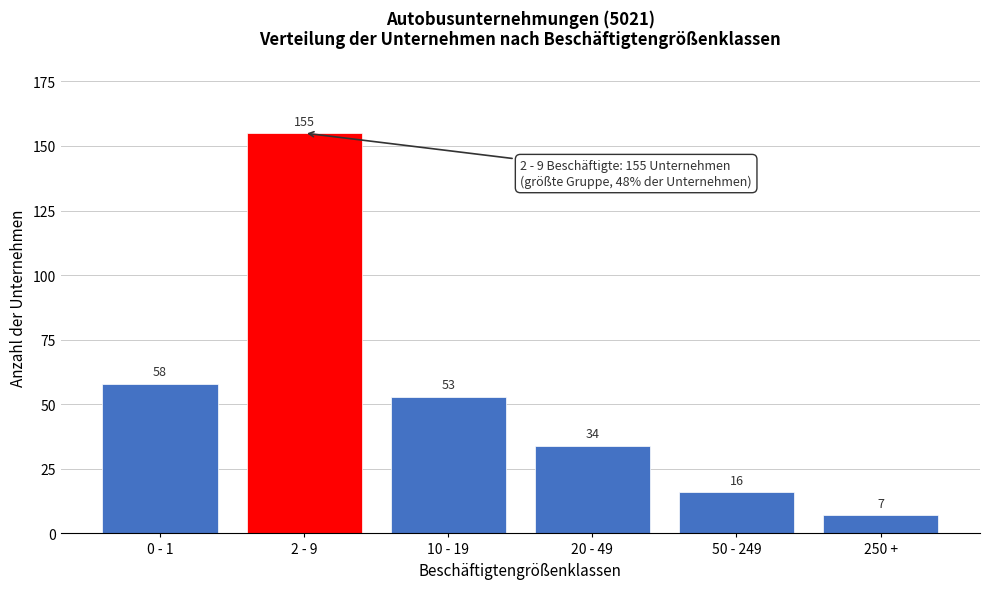

Reading left to right, transcribe all the data shown in this chart.

0 - 1=58	2 - 9=155	10 - 19=53	20 - 49=34	50 - 249=16	250 +=7